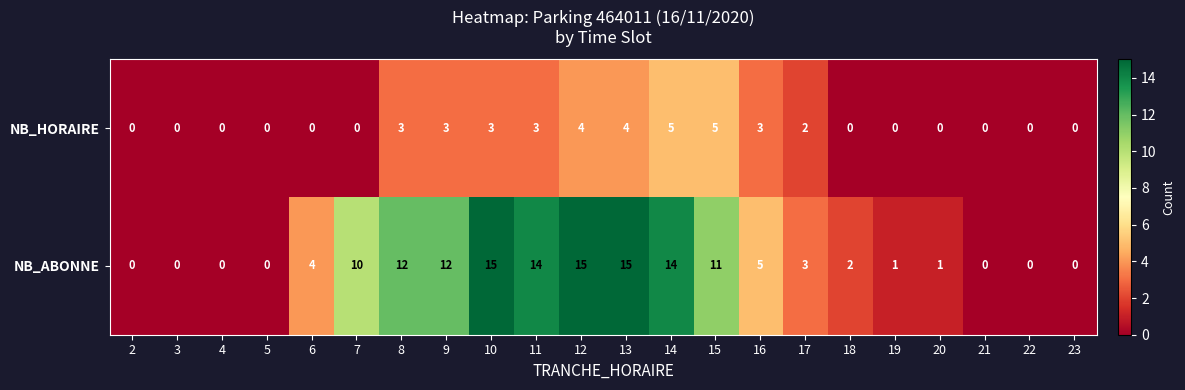

Is the value of NB_HORAIRE at 8 greater than the value of NB_ABONNE at 20?

Yes